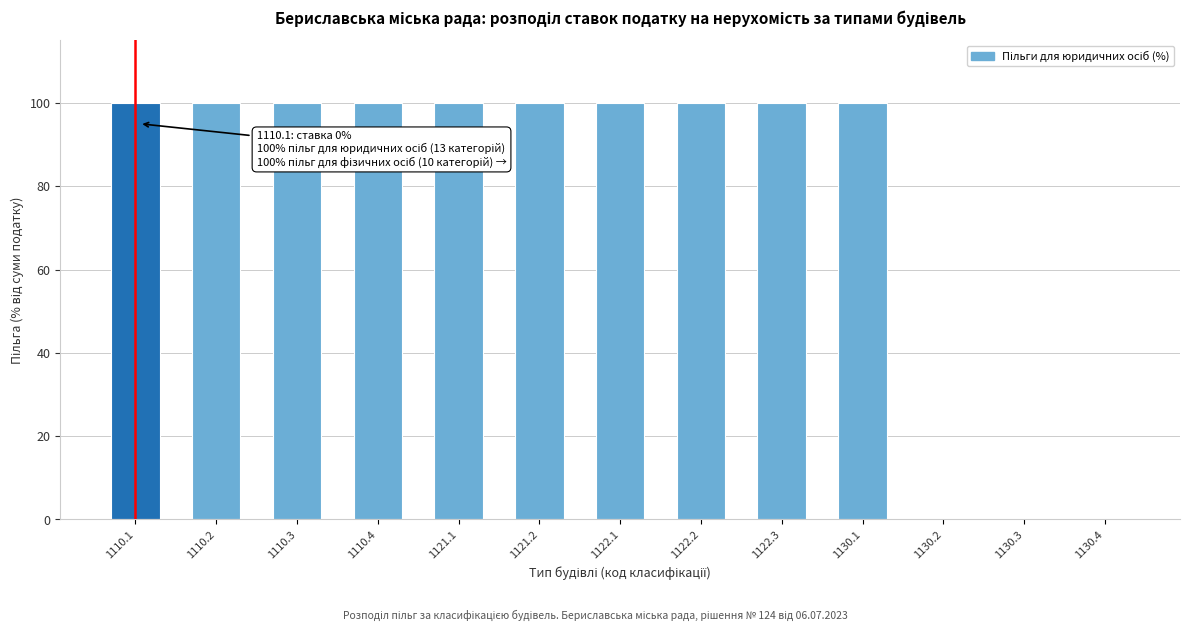

Reading right to left, what are all the values shown in this chart?

1130.4=0	1130.3=0	1130.2=0	1130.1=100	1122.3=100	1122.2=100	1122.1=100	1121.2=100	1121.1=100	1110.4=100	1110.3=100	1110.2=100	1110.1=100